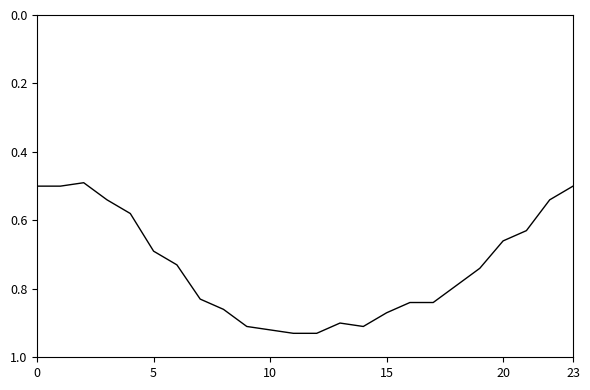

Does the chart have visible grid lines?

No